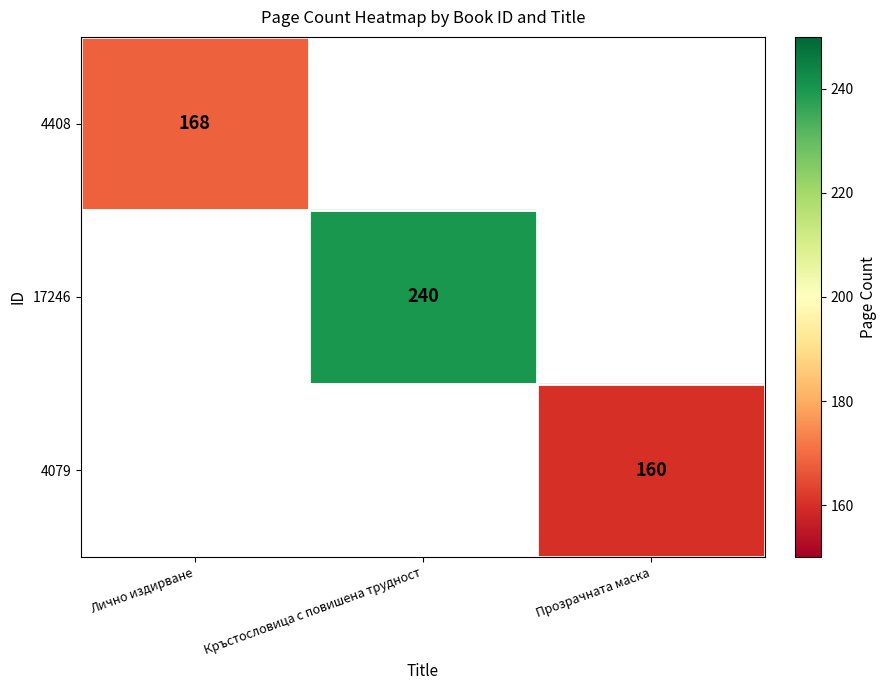

The 4079 series shows 160 at Прозрачната маска. True or false?

True